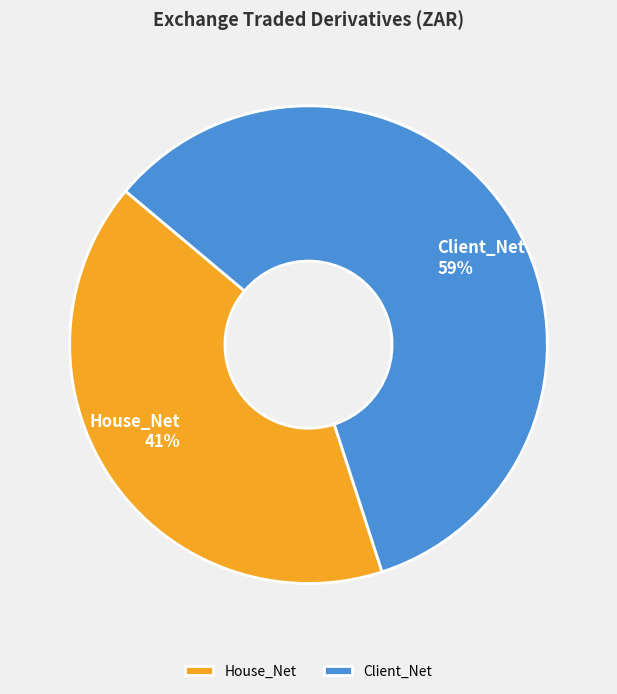

To the nearest percent, what is the difference between the Client_Net and House_Net slice percentages?

18%